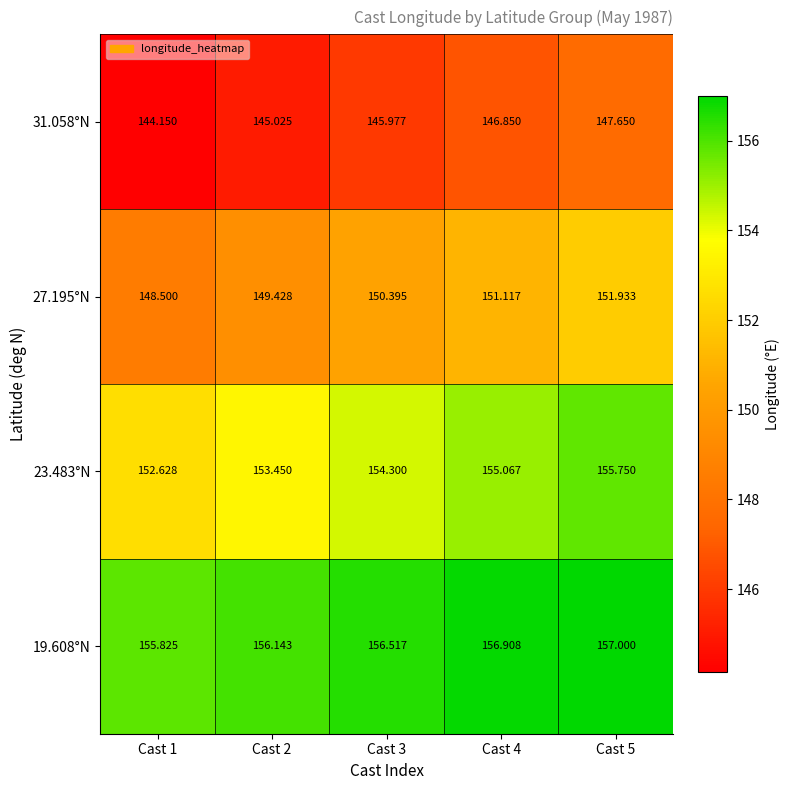

Is the value of 19.608°N at Cast 2 greater than the value of 31.058°N at Cast 1?

Yes